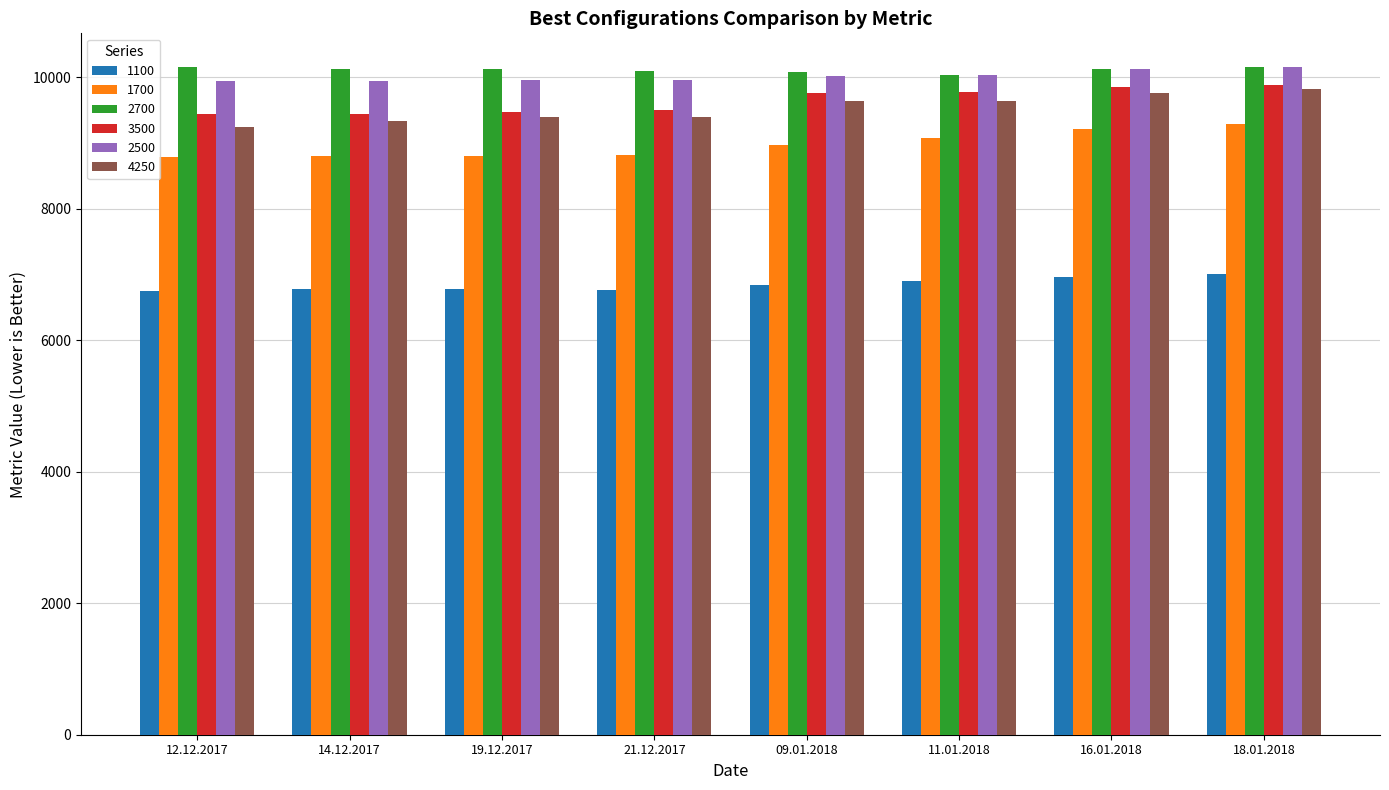

What is the total value across all series at 11.01.2018?

55494